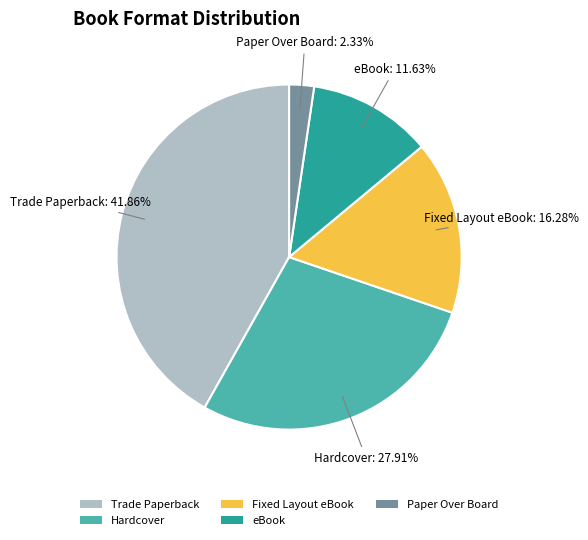

Rank the categories by value from highest to lowest.

Trade Paperback, Hardcover, Fixed Layout eBook, eBook, Paper Over Board